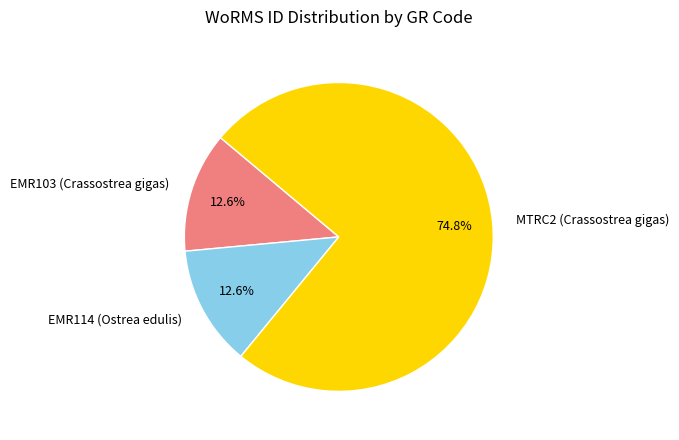

To the nearest percent, what is the difference between the largest and smallest slice percentages?

62%